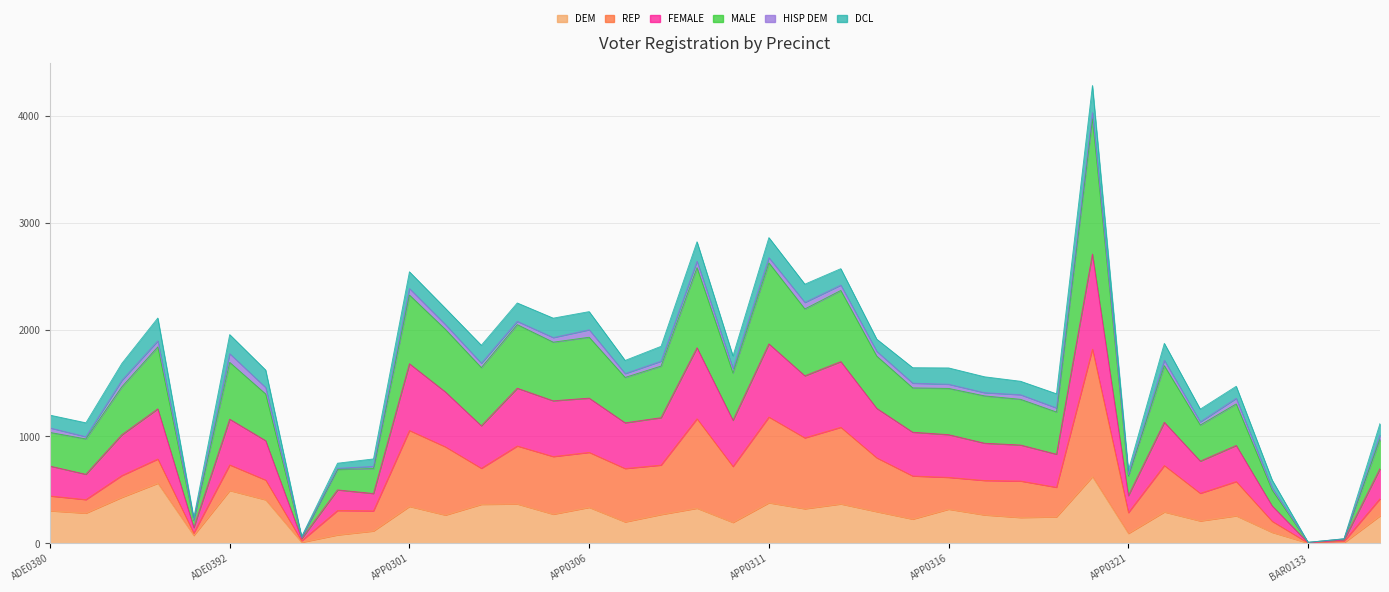

Rank the series at BAR0133 from highest to lowest value.

male, female, dem